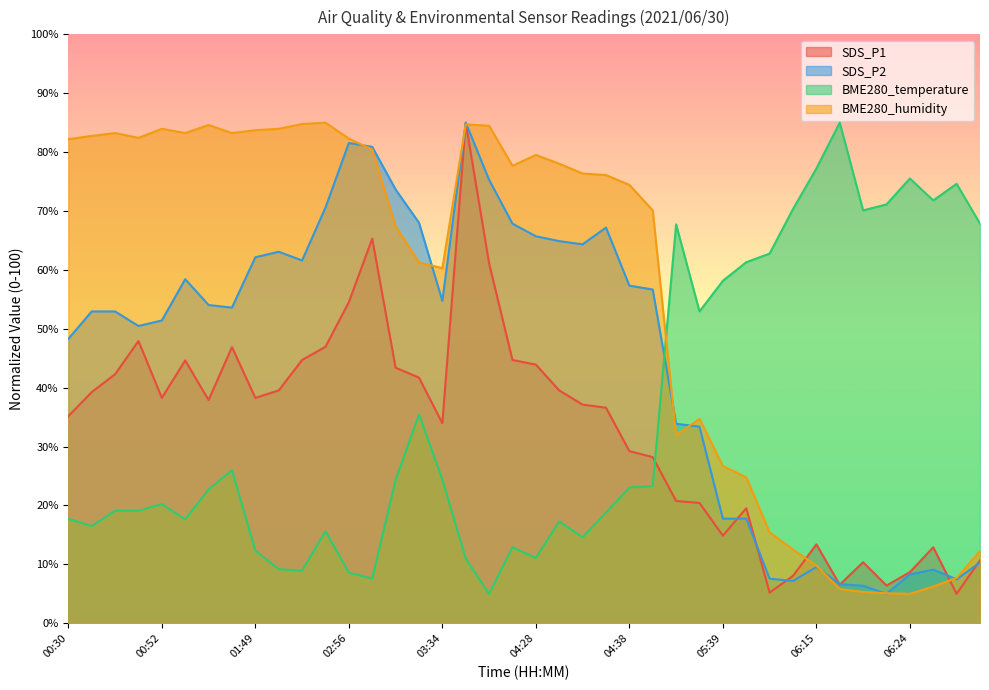

Which series has the largest total across all categories?

BME280_humidity